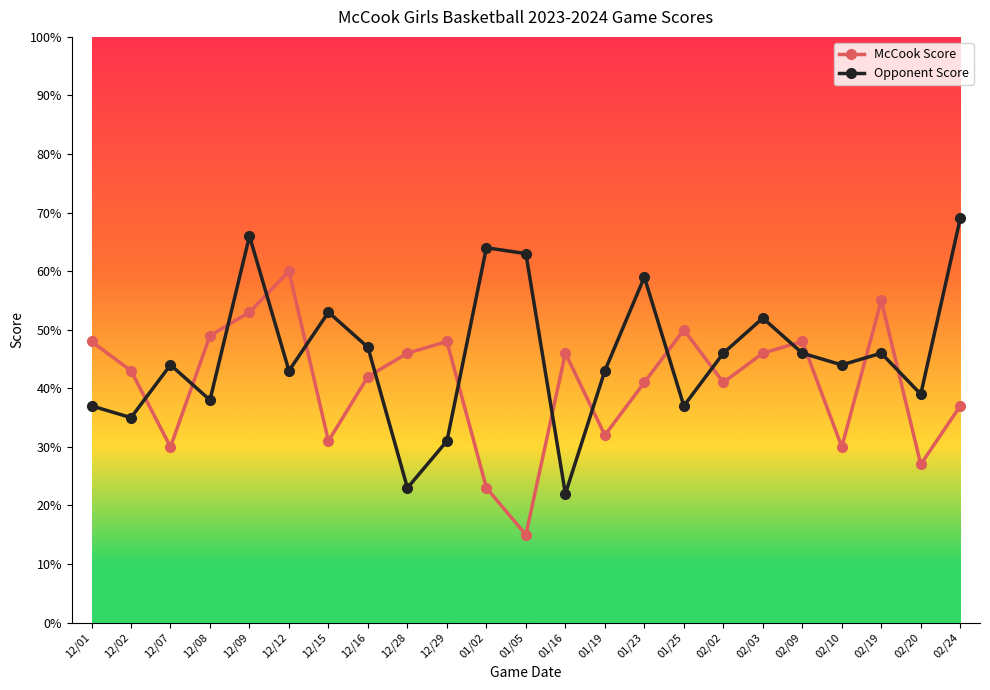

After their last crossing, which series has the higher values: Opponent Score or McCook Score?

Opponent Score